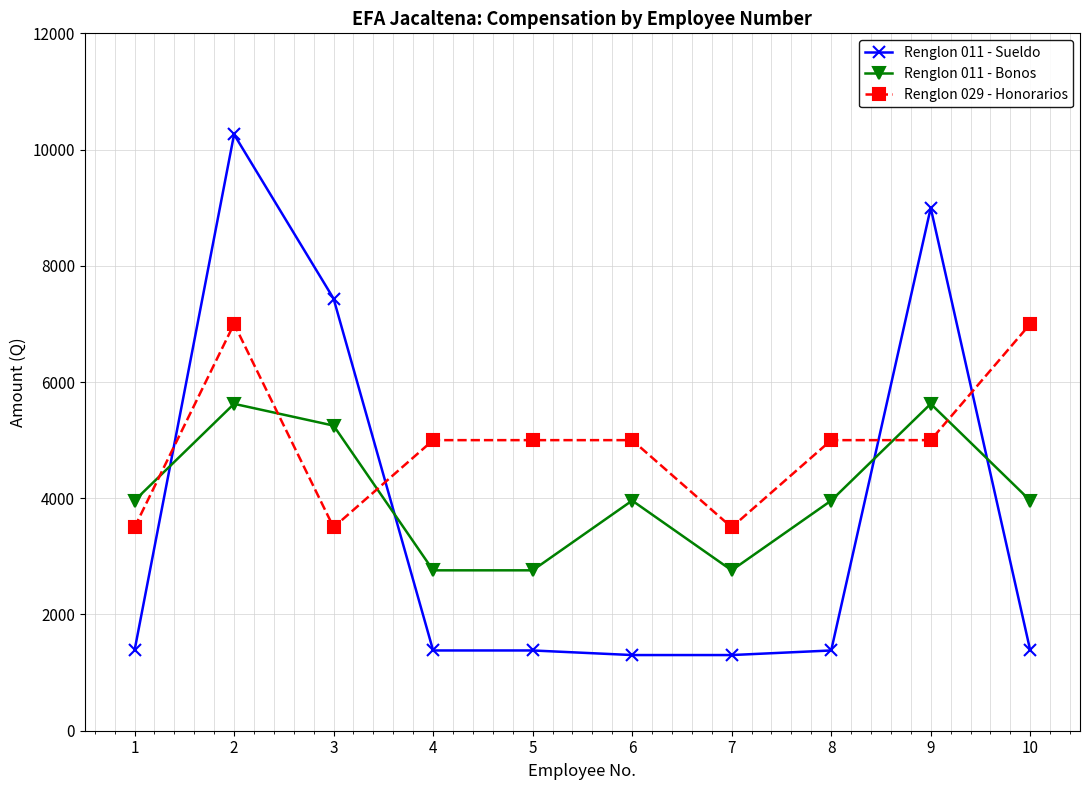

How many times do Renglon 029 - Honorarios and Renglon 011 - Bonos cross each other?

5